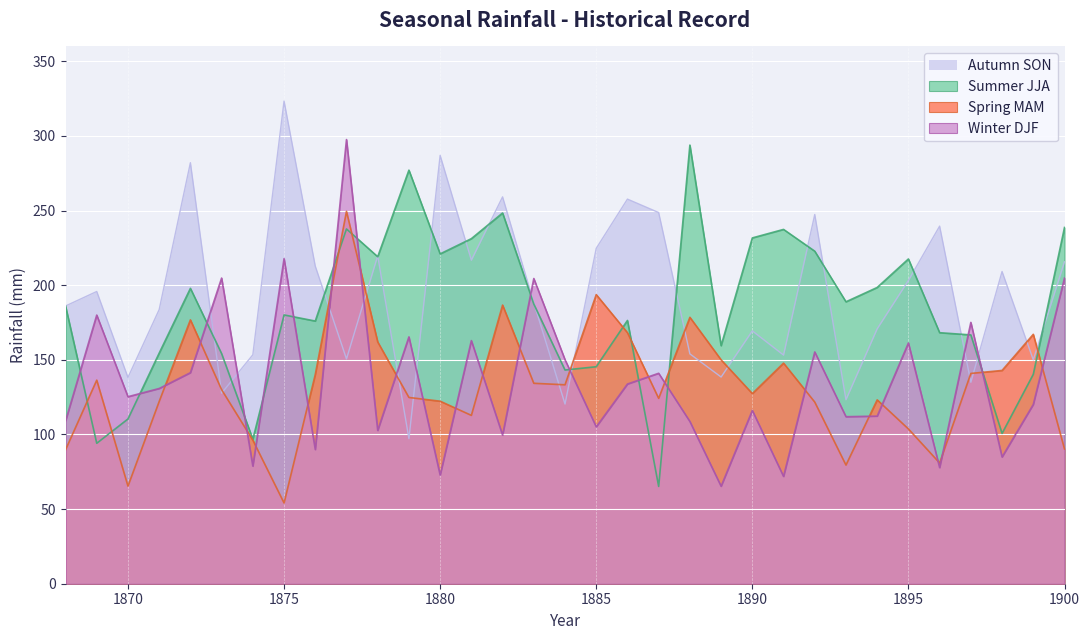

The value of Autumn SON at 1894 is 170.8. True or false?

True